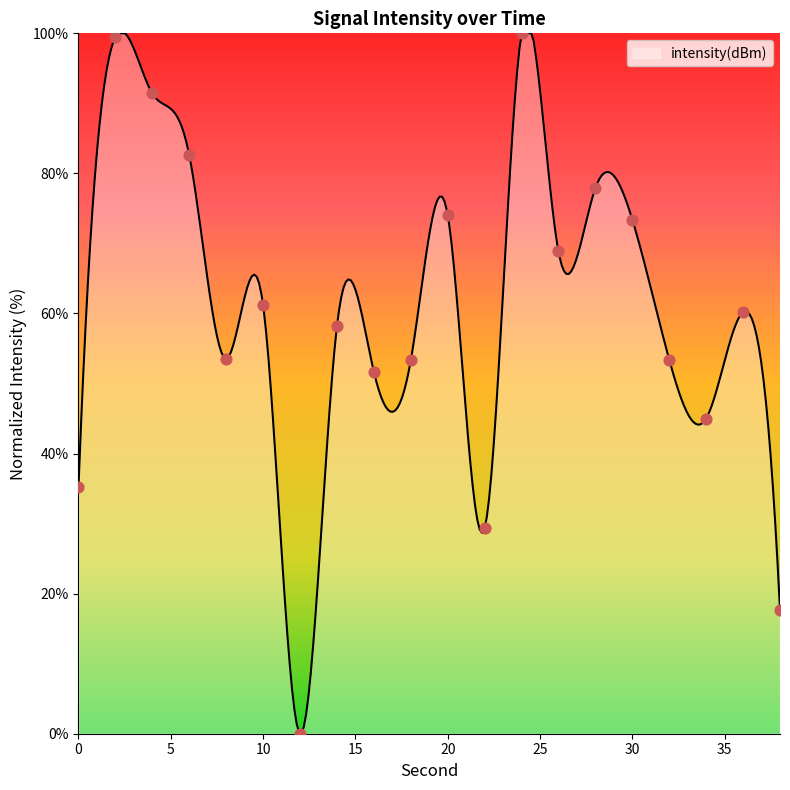

Between 32 and 10, which is larger?

10